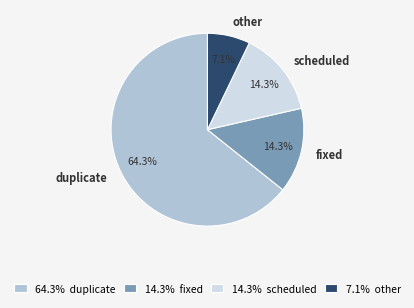

To the nearest percent, what percentage of the pie is fixed?

14%